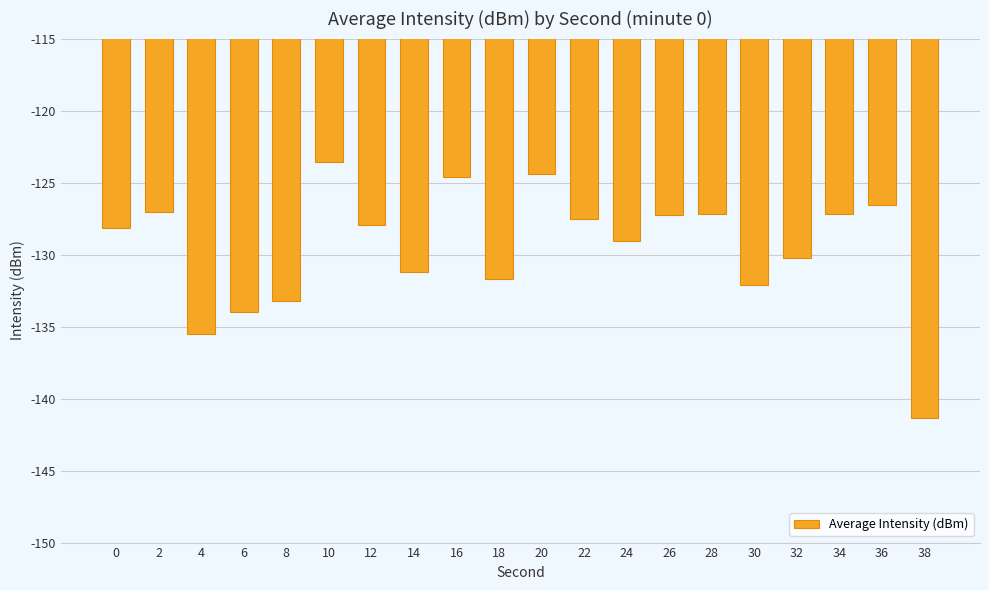

Which has a higher value, 32 or 20?

20